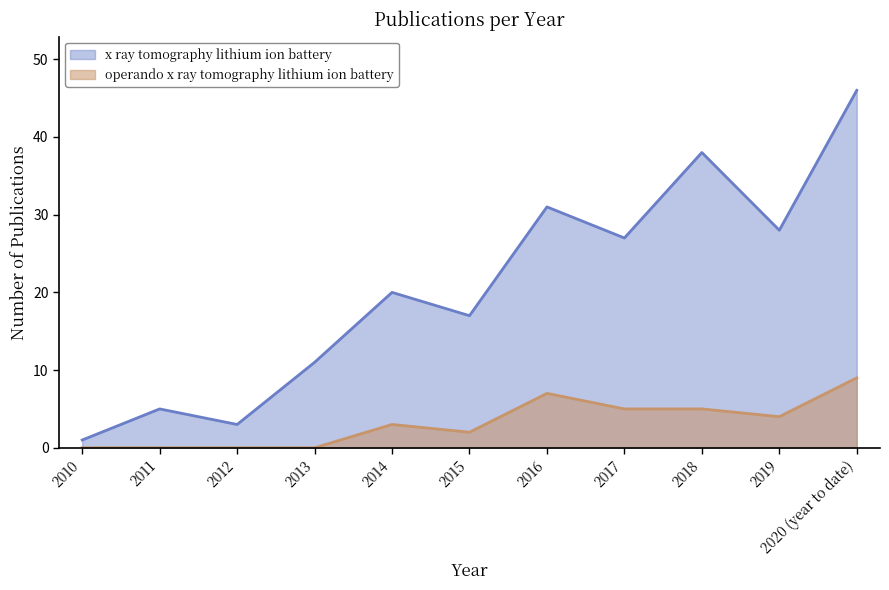

Reading left to right, transcribe all the data shown in this chart.

x ray tomography lithium ion battery: 1	5	3	11	20	17	31	27	38	28	46
operando x ray tomography lithium ion battery: 0	0	0	0	3	2	7	5	5	4	9